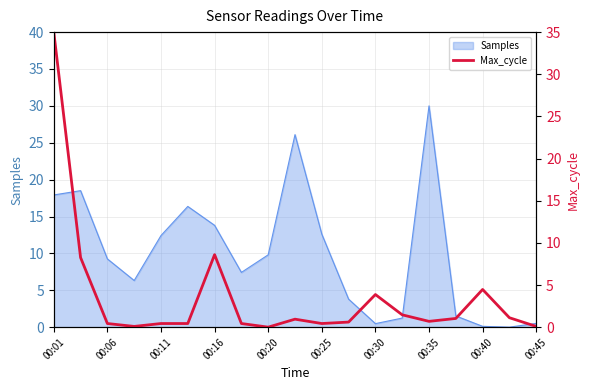

Is it true that Samples equals 21.7 at 00:16?

False